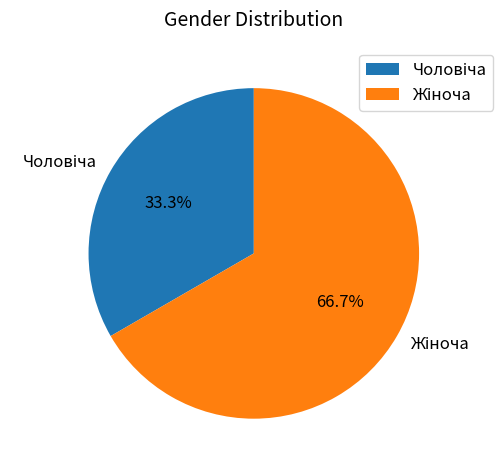

Count the number of slices in the pie.

2